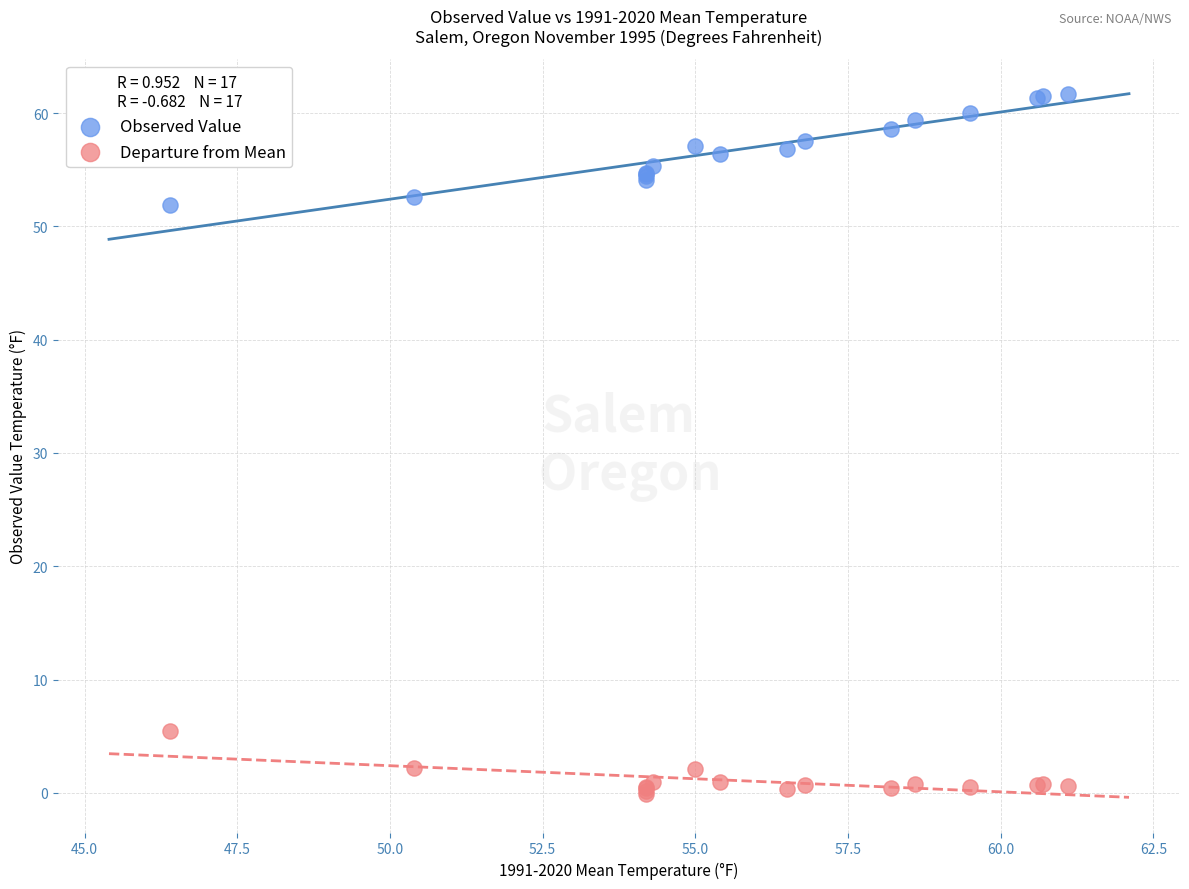

Which series reaches the minimum Y coordinate?

Departure from Mean